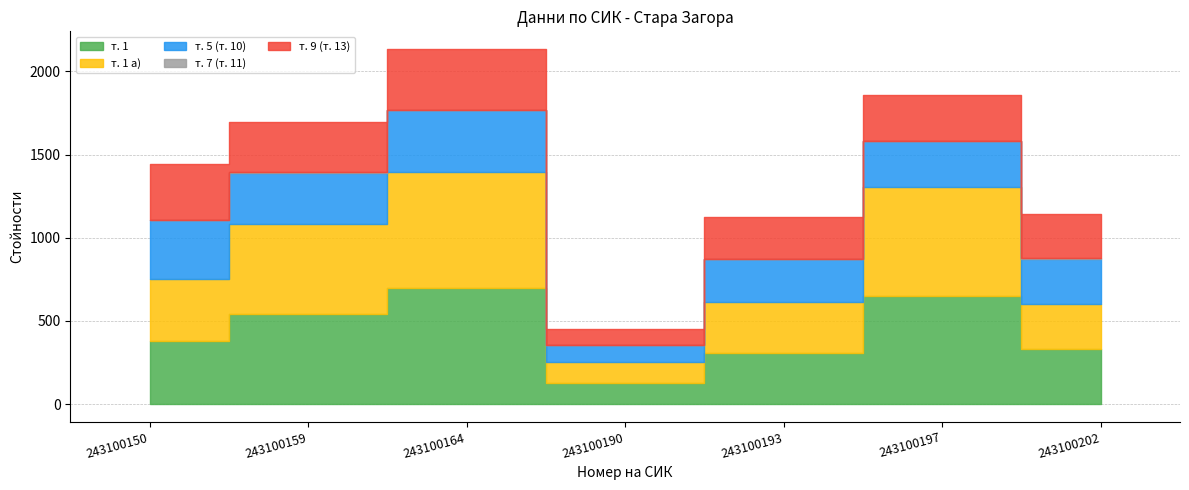

What is the greatest value displayed?

699